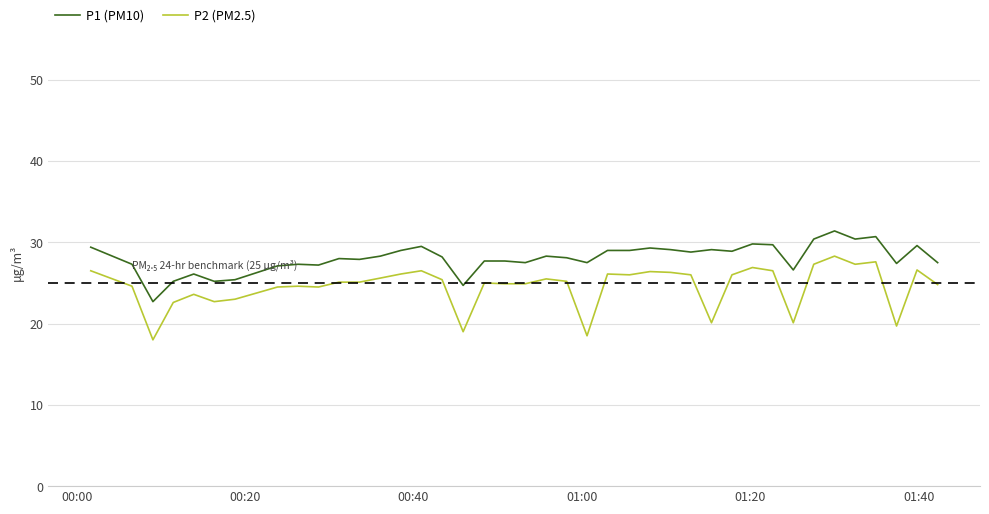

What is the minimum value shown in the chart?

18.0